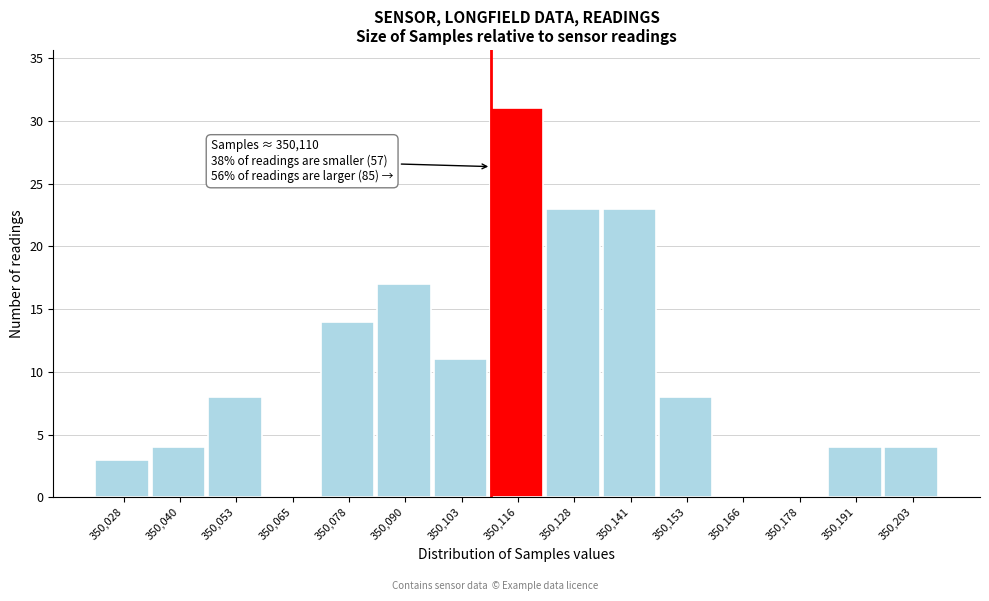

Which range on the x-axis has the tallest bar?

350110 to 350122